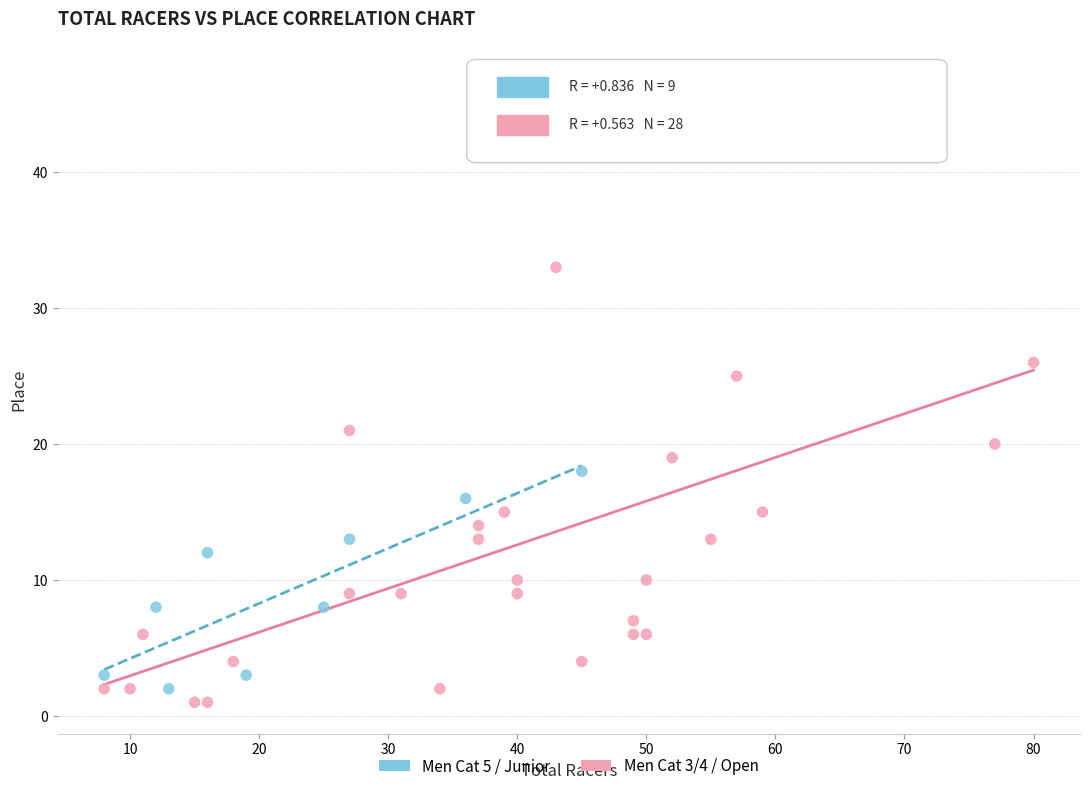

Which series contains the highest Y value?

Men Cat 3/4 / Open